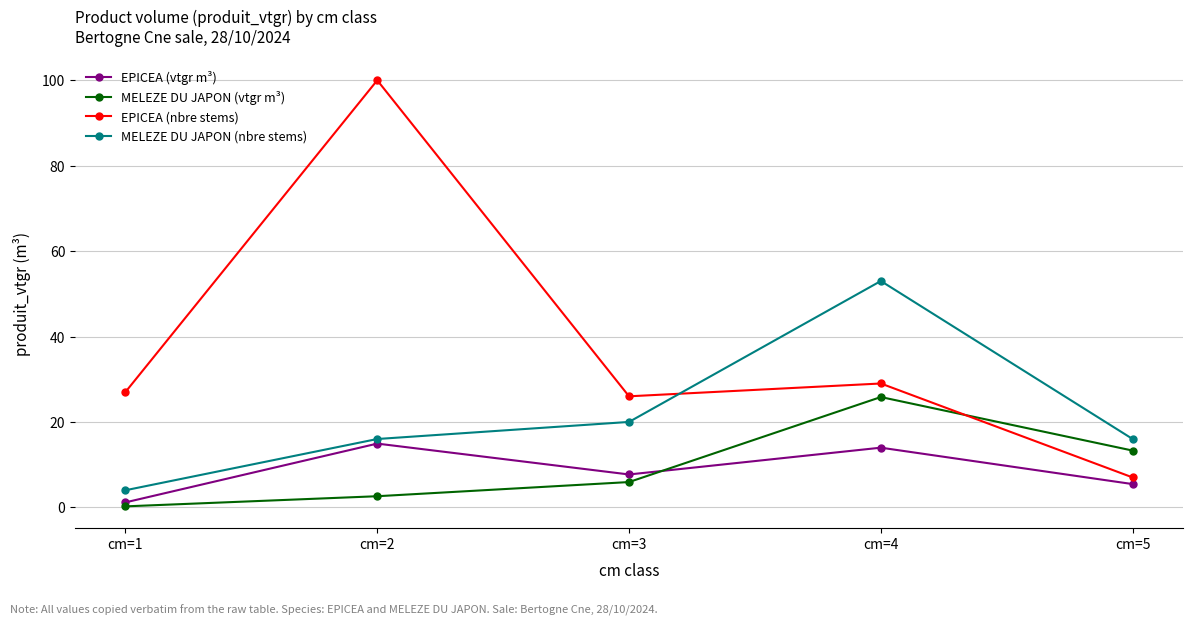

How many lines are shown in the chart?

4